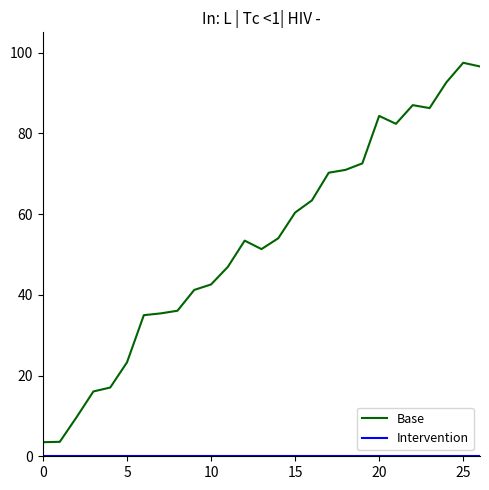

Which series has the largest total across all categories?

Base